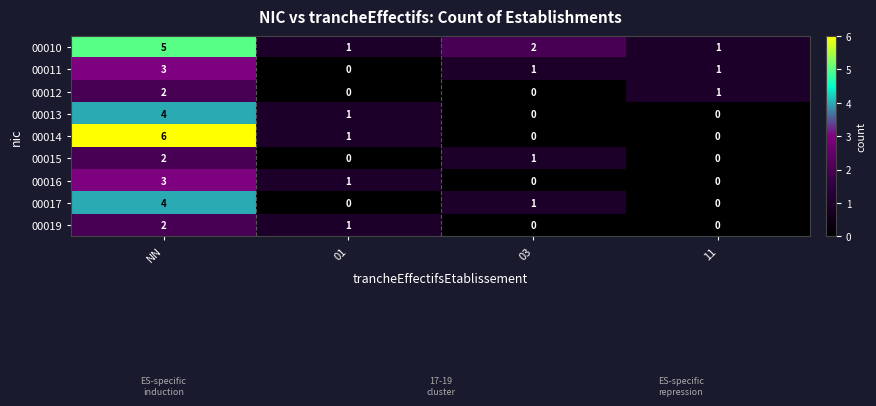

Where does the 00014 series first go above 1?

NN